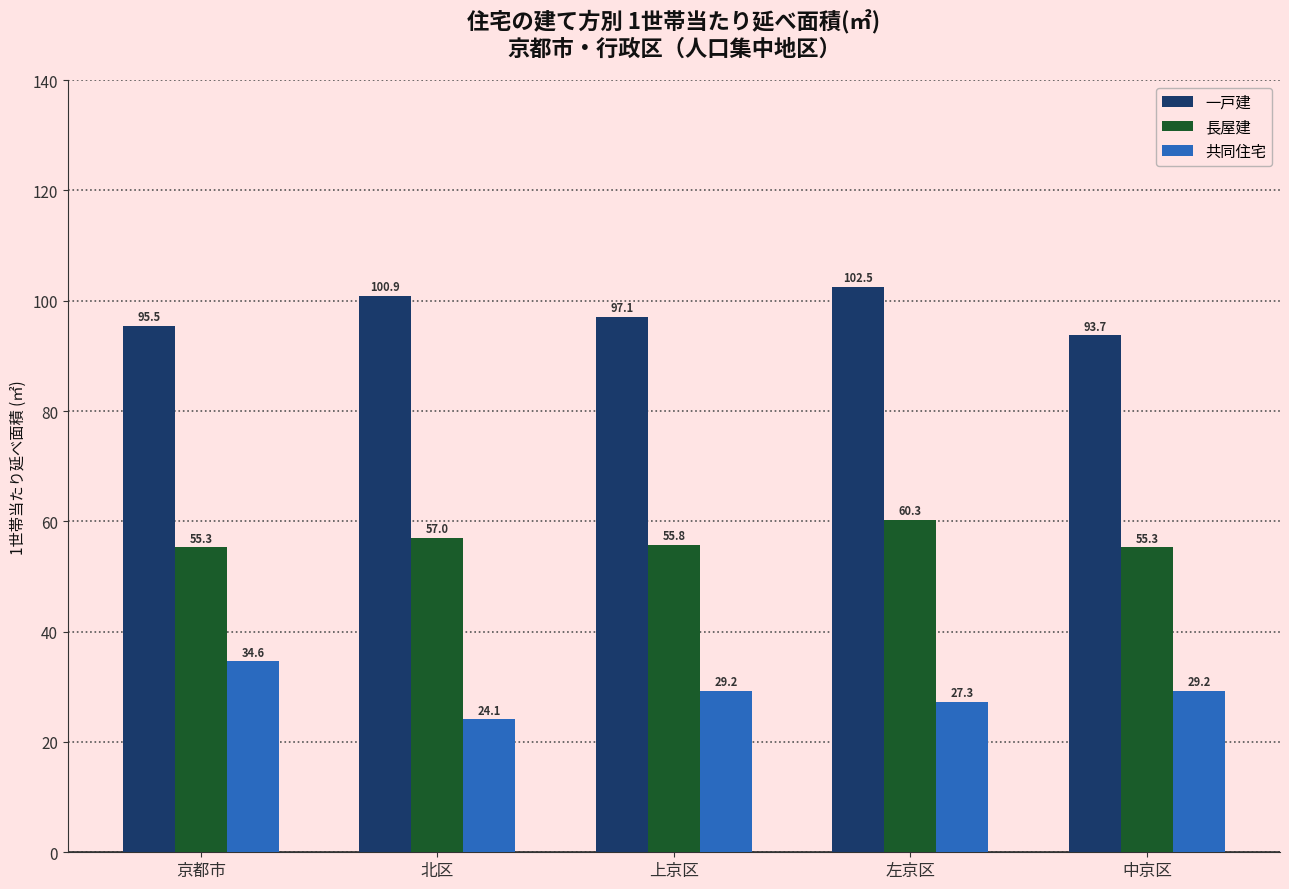

Reading left to right, list all the values displayed in this chart.

一戸建: 95.5	100.9	97.1	102.5	93.7
長屋建: 55.3	57.0	55.8	60.3	55.3
共同住宅: 34.6	24.1	29.2	27.3	29.2